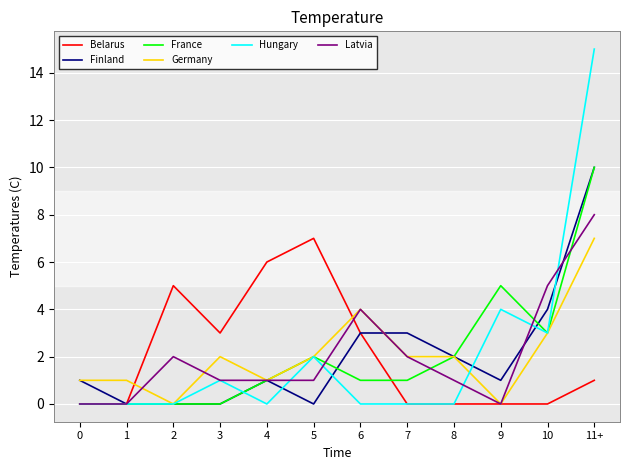

At which category is the sum across all series the highest?

11+